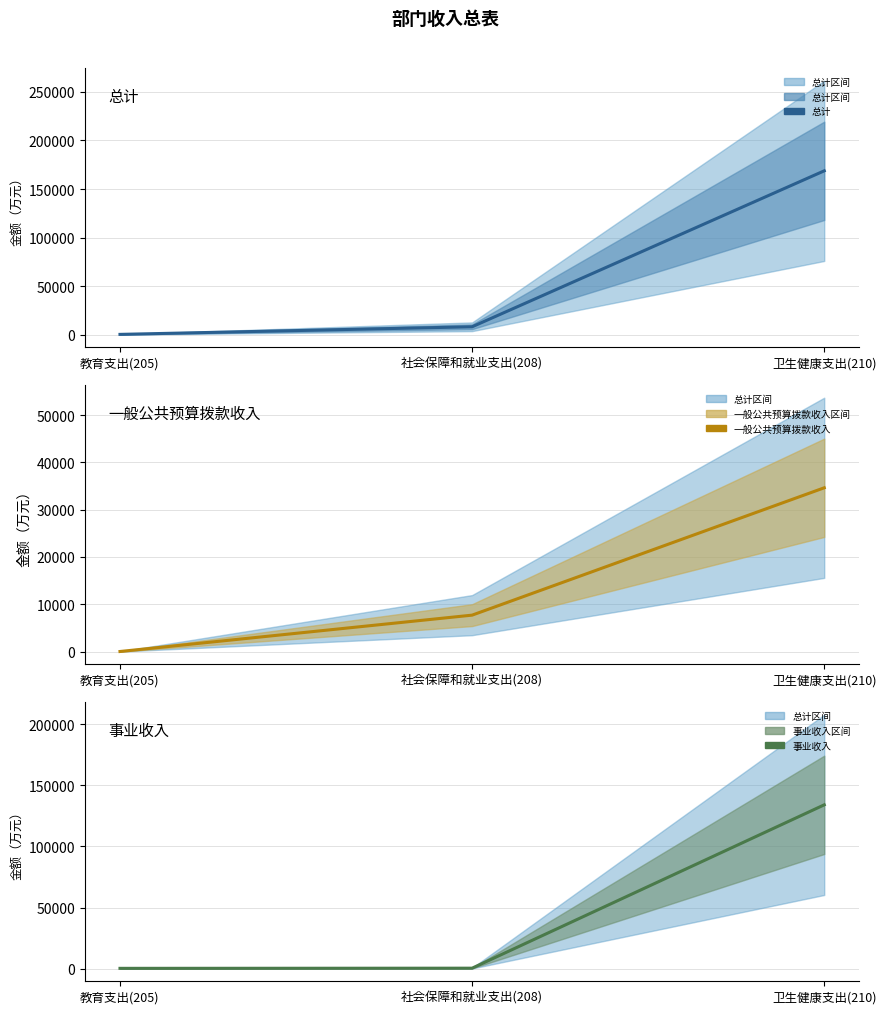

How many lines are shown in the chart?

3